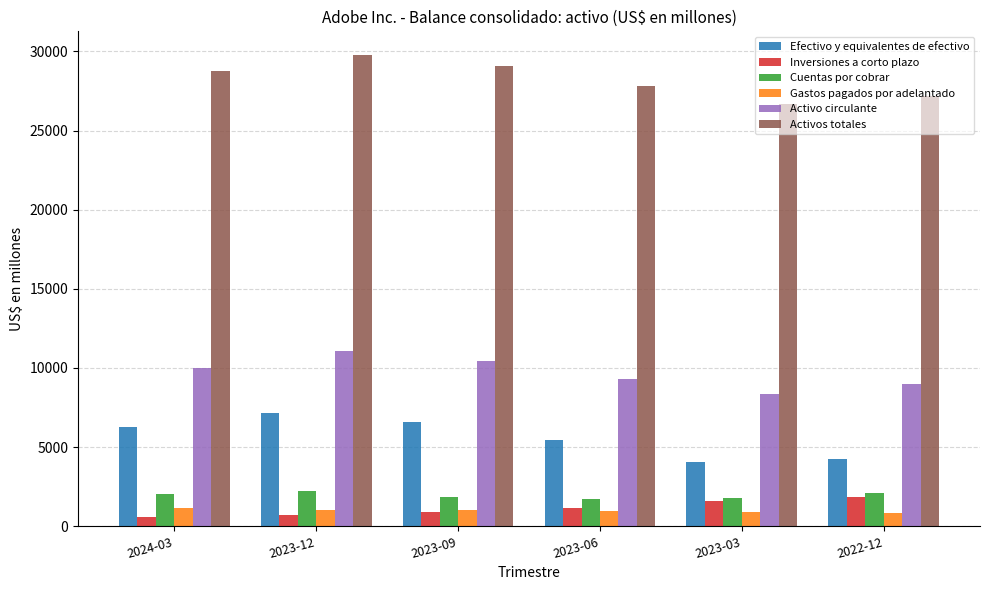

What is the value of the Gastos pagados por adelantado bar at the 2nd from the left?

1018